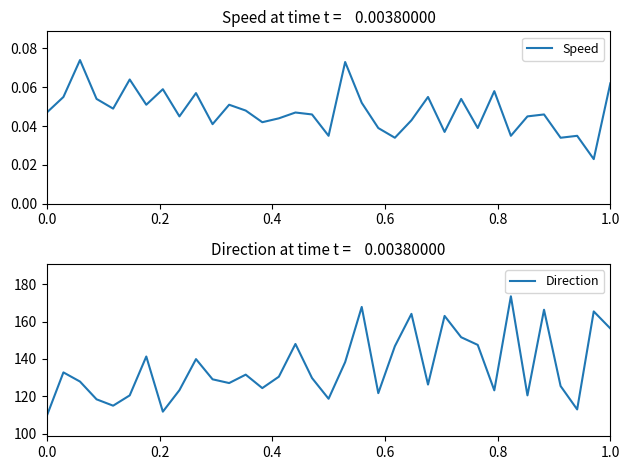

How many values in the Direction series are below 129?

16